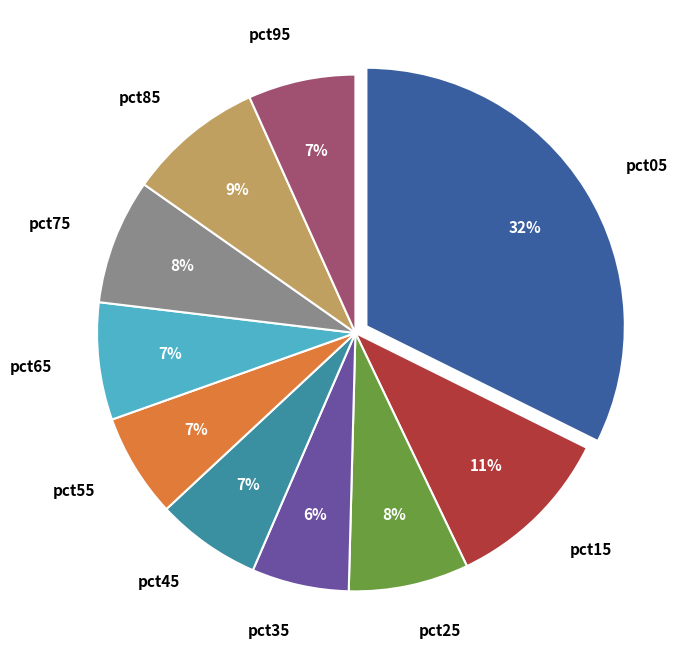

Is there any slice that represents more than half of the pie?

No